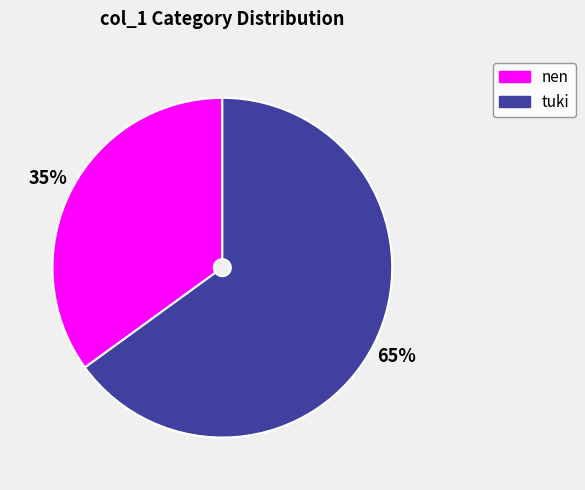

What is the largest slice in the pie chart?

tuki